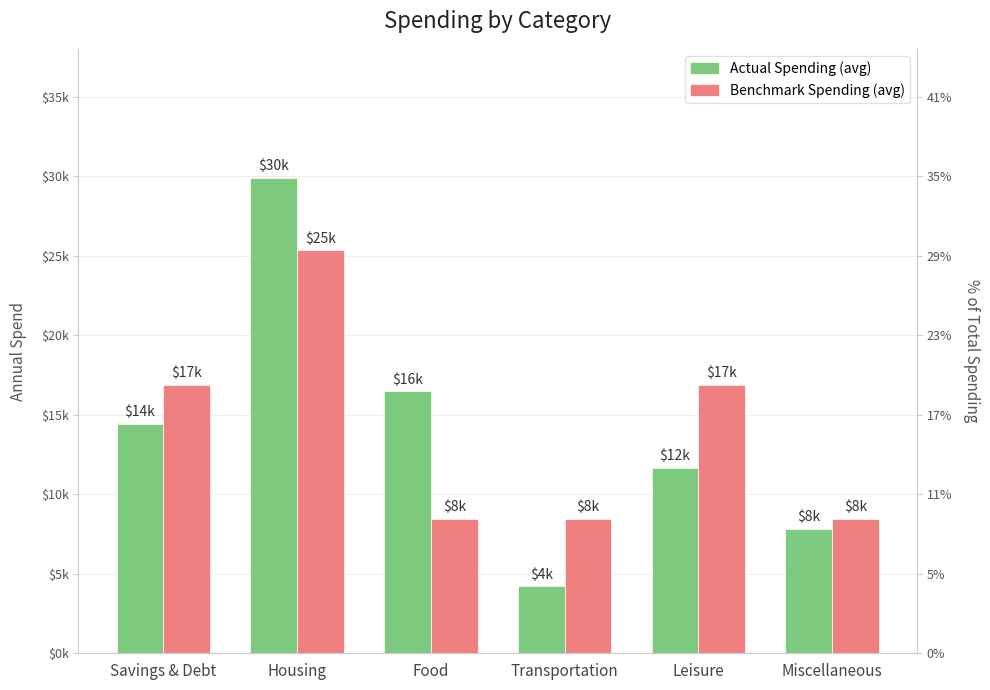

Which label corresponds to the smallest value in the chart?

Transportation